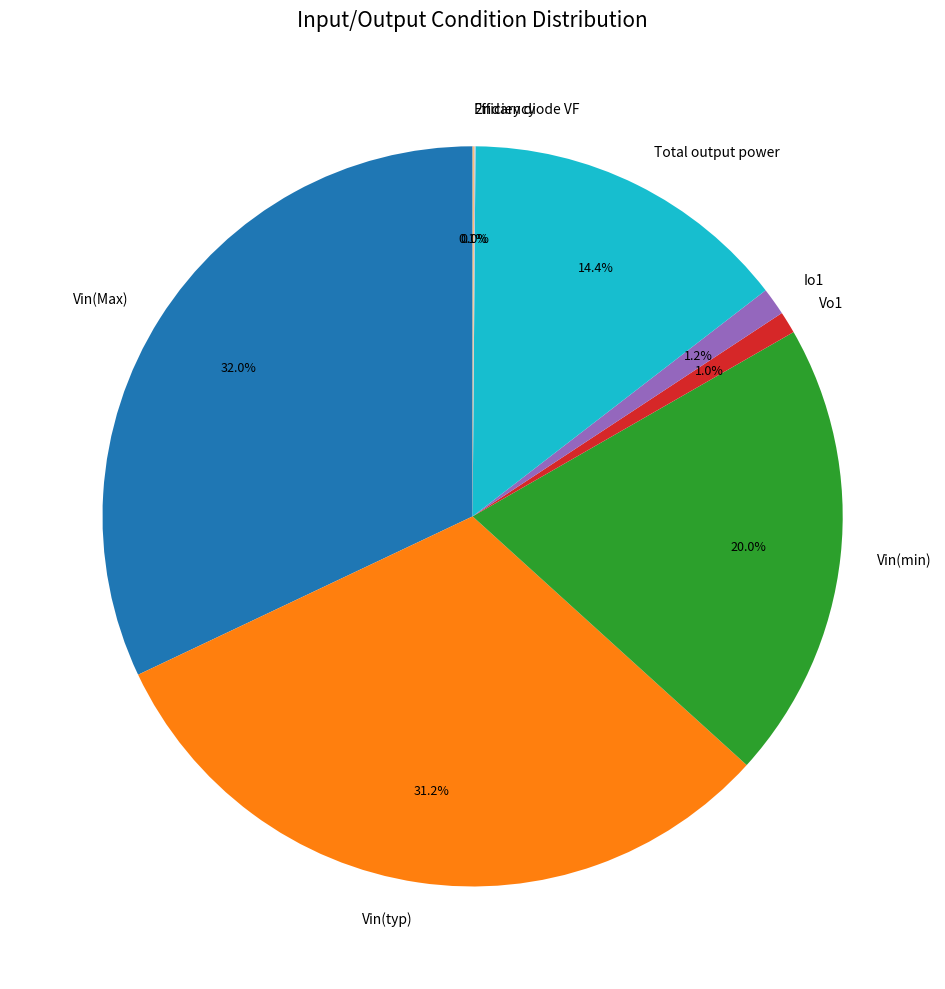

To the nearest percent, what is the difference between the largest and smallest slice percentages?

32%